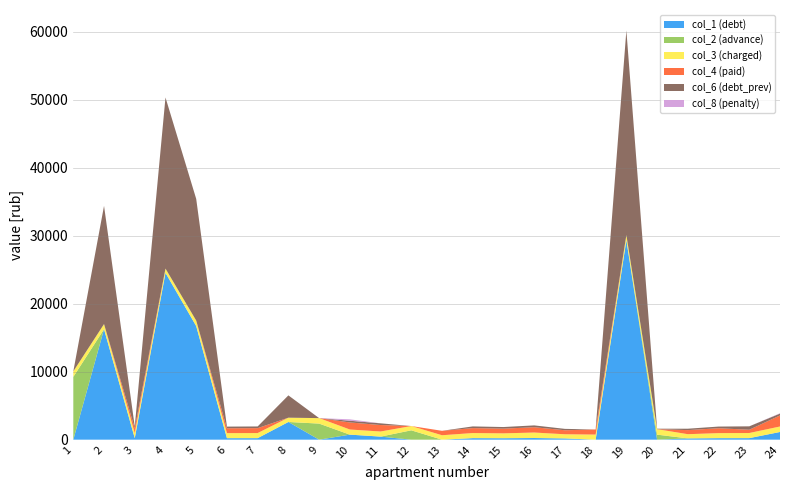

Reading right to left, transcribe all the data shown in this chart.

col_1: 1131.5	227.8	223.8	187.2	0.0	29331.5	0.0	184.5	243.8	215.8	226.4	0.0	0.0	453.1	741.9	0.0	2603.3	225.8	223.1	16703.8	24528.7	225.1	16246.5	0.0
col_2: 0.0	0.0	0.0	0.0	739.5	0.0	0.0	0.0	0.0	0.0	0.0	0.0	1375.6	0.0	0.0	2364.9	0.0	0.0	0.0	0.0	0.0	0.0	0.0	9238.6
col_3: 805.9	753.1	739.9	618.8	805.9	753.1	748.7	610.0	805.9	713.5	748.7	651.8	629.8	748.7	753.1	805.9	629.8	746.5	737.7	805.9	629.8	744.3	753.1	805.9
col_4: 1627.3	478.8	717.0	599.6	0.0	0.0	748.7	591.1	781.0	691.4	725.6	651.8	0.0	952.0	1038.4	0.0	0.0	723.4	714.9	0.0	0.0	721.3	0.0	0.0
col_6: 273.6	502.1	246.6	206.2	66.4	30084.6	0.0	203.3	268.6	237.8	249.6	0.0	0.0	249.6	251.0	0.0	3280.8	248.8	245.9	17892.8	25158.5	248.1	17375.9	0.0
col_8: 48.5	0.0	0.0	0.0	0.0	0.0	0.0	0.0	0.0	0.0	0.0	0.0	0.0	1.1	206.0	0.0	0.0	0.0	0.0	0.0	0.0	0.0	0.0	0.0